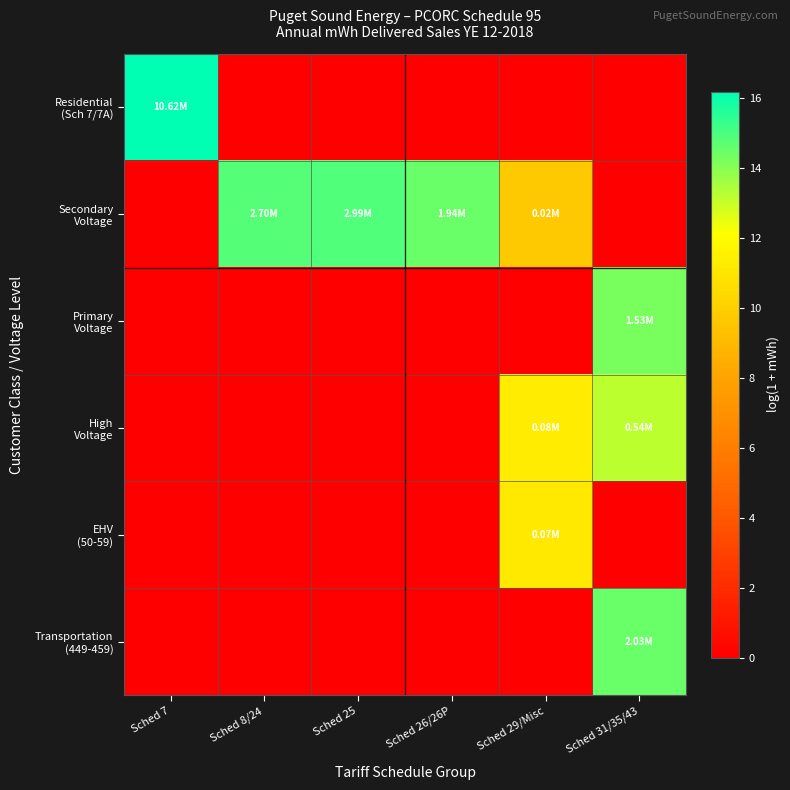

Which series has the widest spread of values?

Residential (Sch 7/7A)